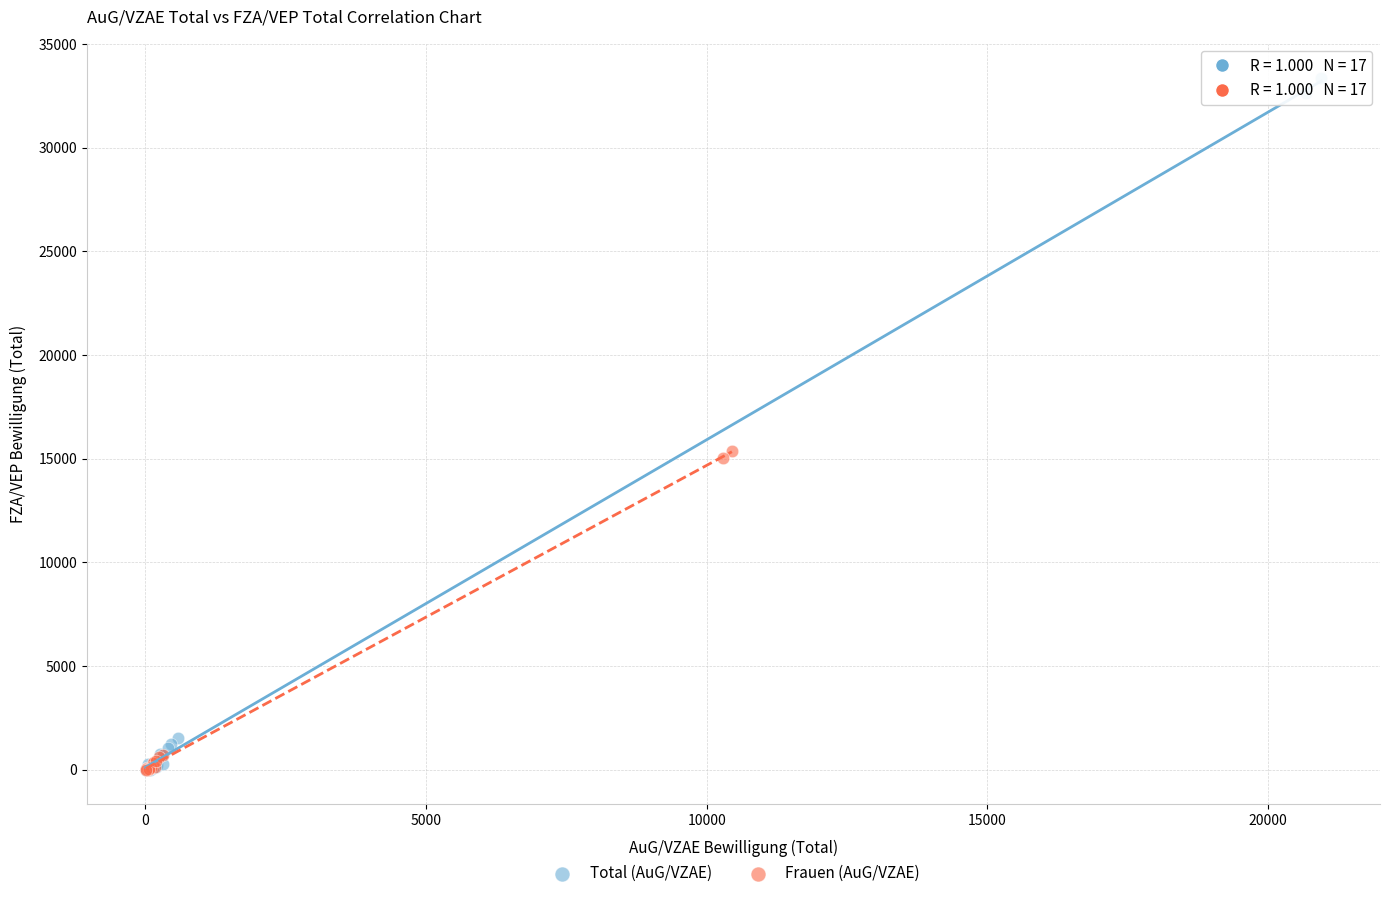

Which series has the largest Y range (max minus min)?

Total (AuG/VZAE)